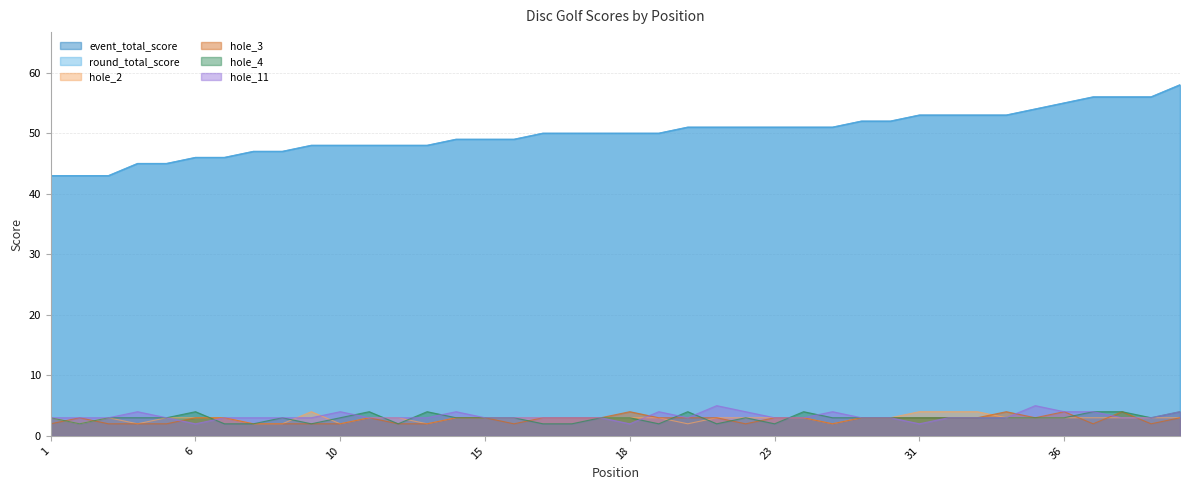

Which category has the lowest value in the round_total_score series?

1